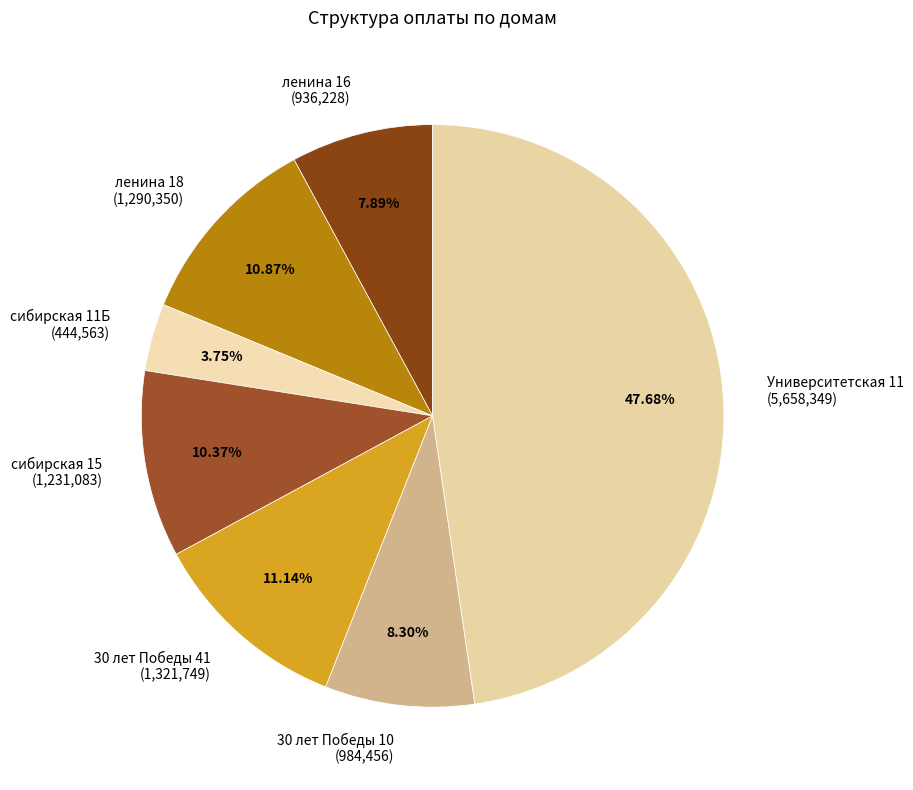

Is it true that 30 лет Победы 41 is 11% of the pie?

True